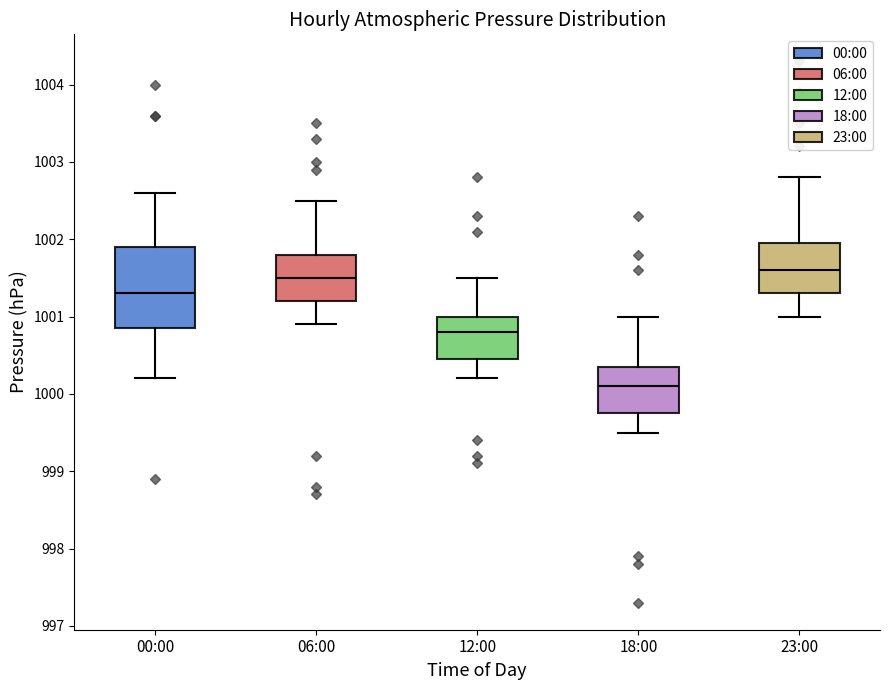

Reading left to right, transcribe this box plot: for each box, give where its median line is, the range the box spans, and where its two whiskers end, as read against the y-axis. The values are not printed on the chart, so give them approximately, as read against the axis.

00:00: median 1001.3, box 1000.9 to 1001.9, whiskers 1000.2 to 1002.6
06:00: median 1001.5, box 1001.2 to 1001.8, whiskers 1000.9 to 1002.5
12:00: median 1000.8, box 1000.5 to 1001.0, whiskers 1000.2 to 1001.5
18:00: median 1000.1, box 999.8 to 1000.4, whiskers 999.5 to 1001.0
23:00: median 1001.6, box 1001.3 to 1002.0, whiskers 1001.0 to 1002.8